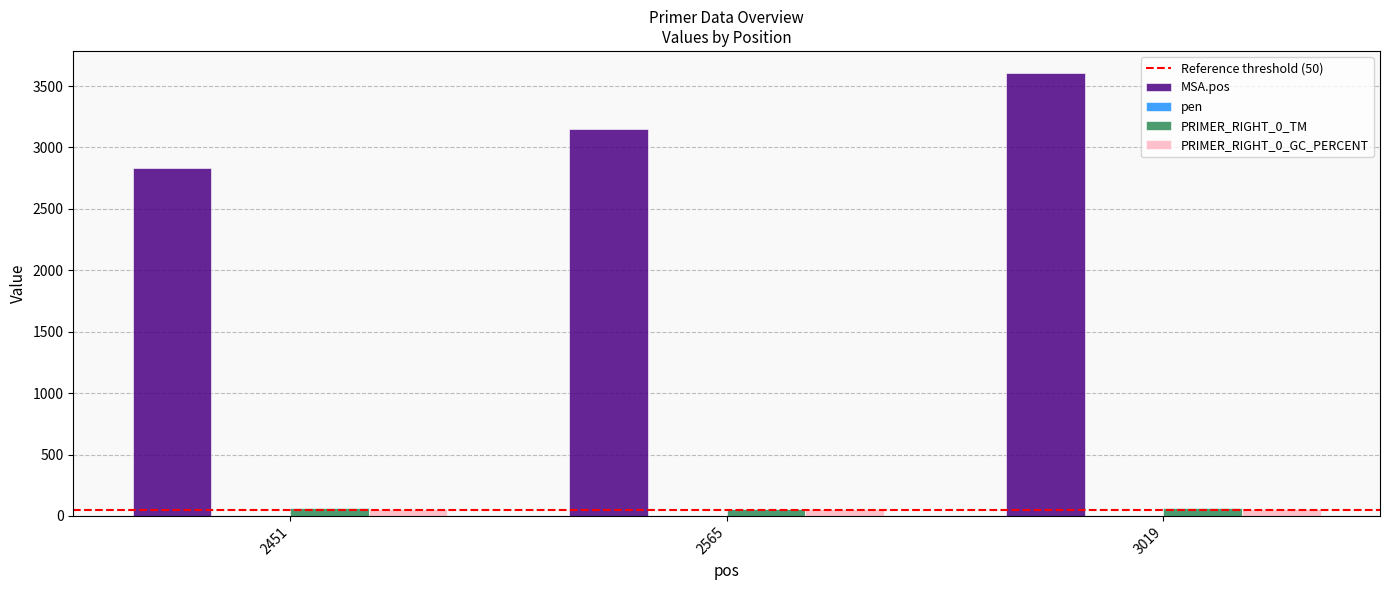

How many groups of bars are there?

3